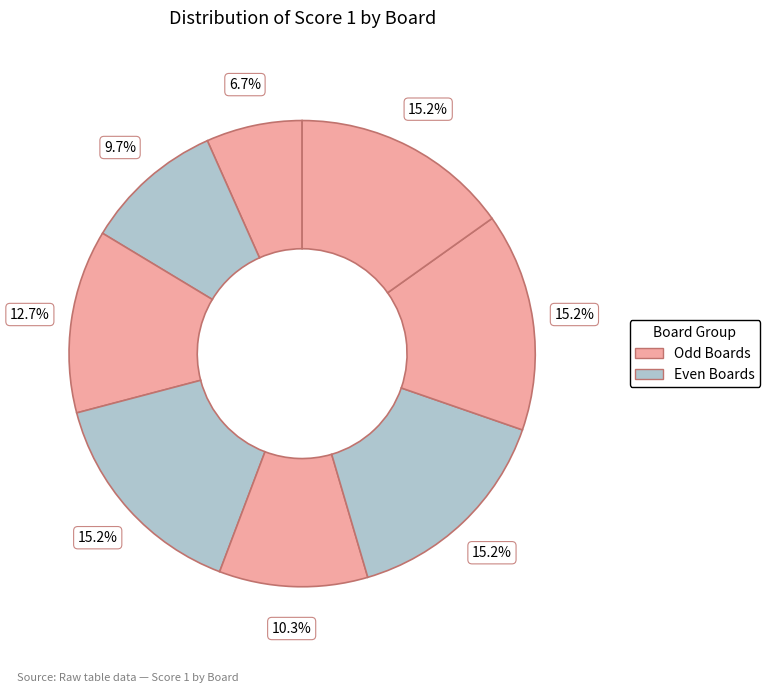

Is there a majority slice in this chart?

No